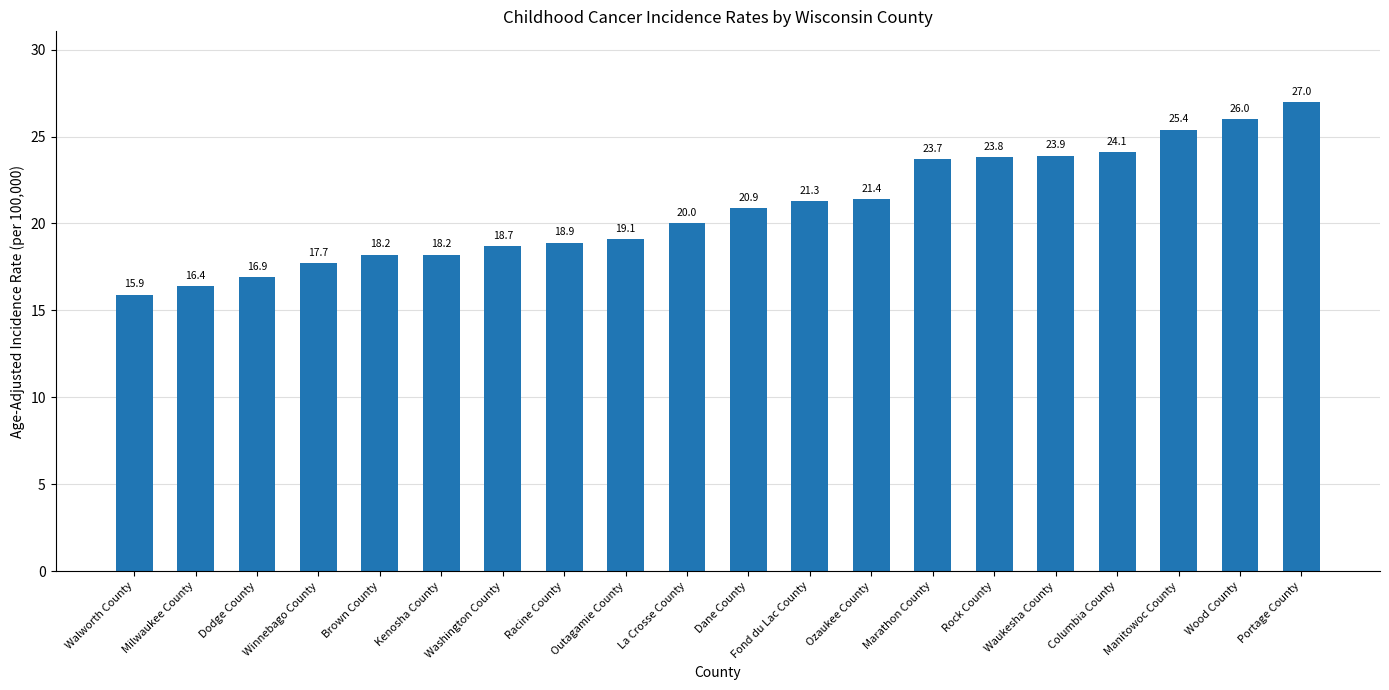

Are the bars grouped side by side (vs. stacked)?

No